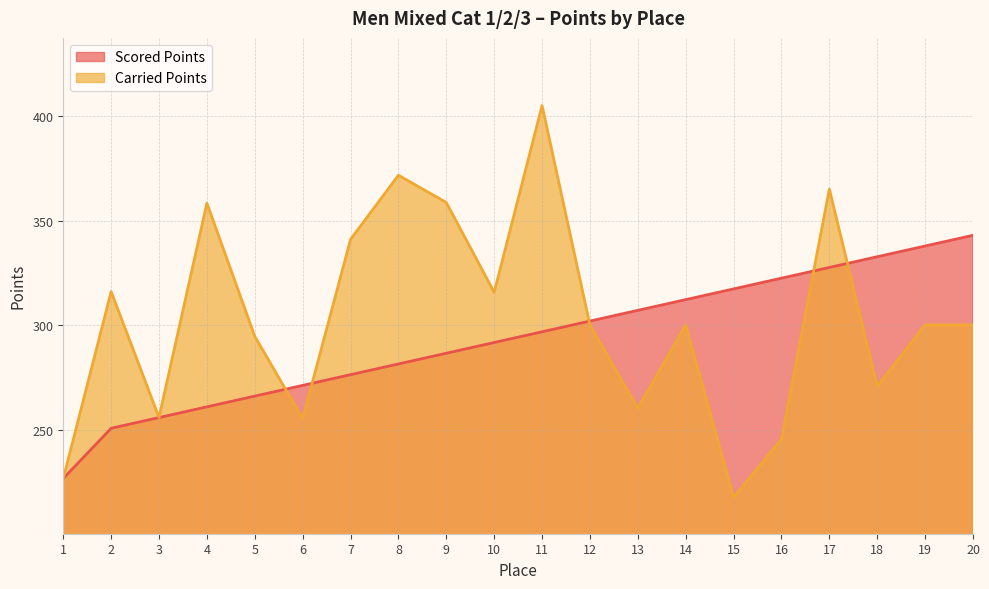

Rank the series at 3 from lowest to highest value.

Scored Points, Carried Points